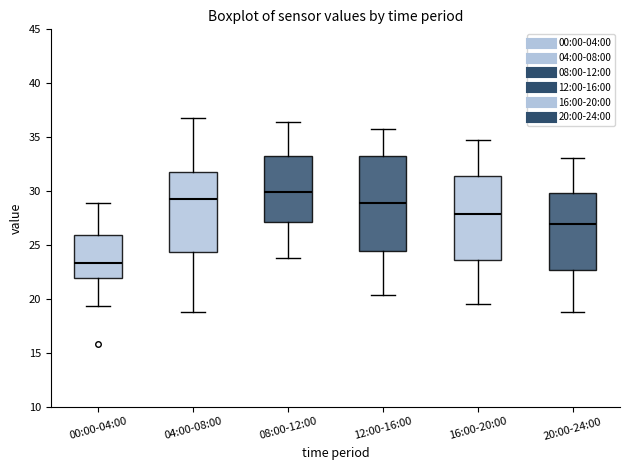

Which box's median line is the highest?

08:00-12:00